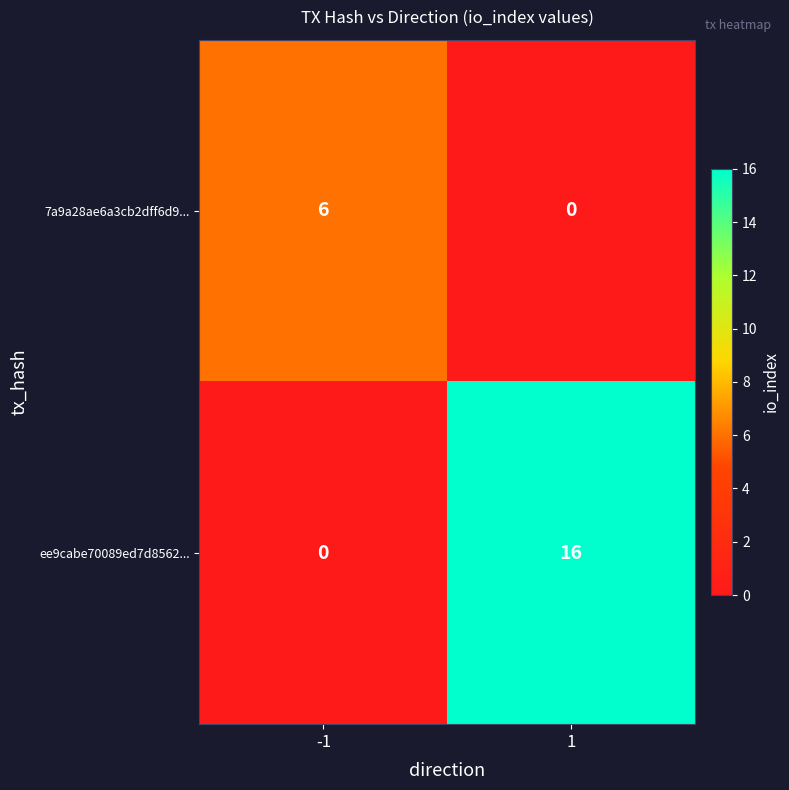

True or false: ee9cabe70089ed7d8562... has a value of 0 at -1.

True